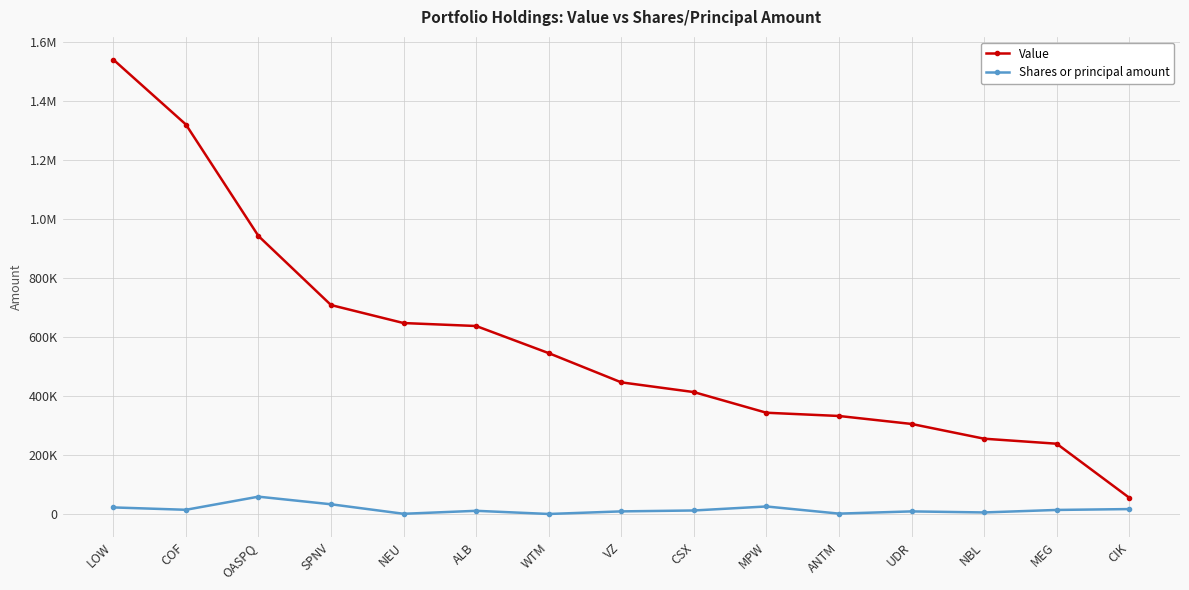

Which category has the lowest value across all series?

WTM